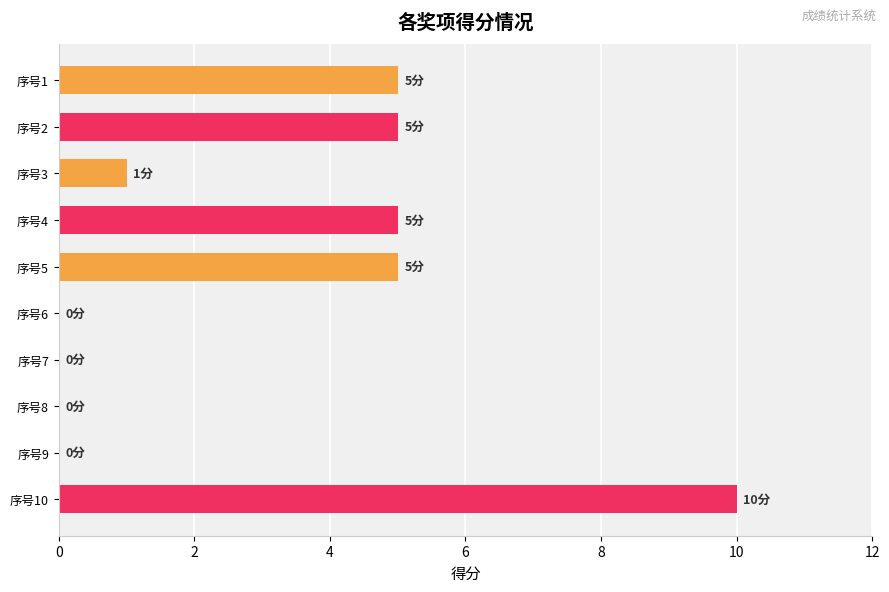

What is the maximum value shown in the chart?

10